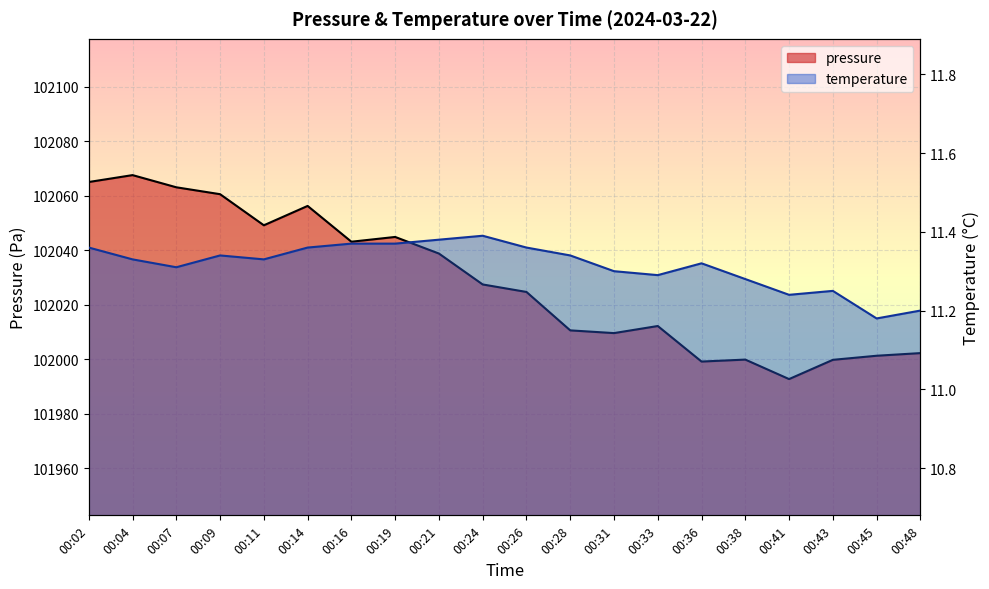

What are all the series names shown in the legend?

pressure, temperature